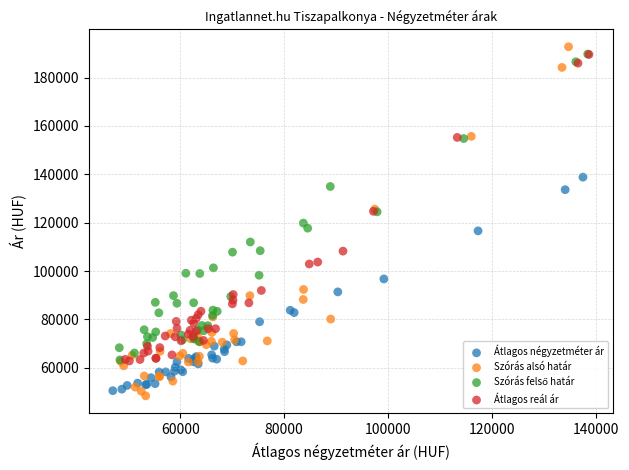

Which series has the largest Y range (max minus min)?

Szórás alsó határ